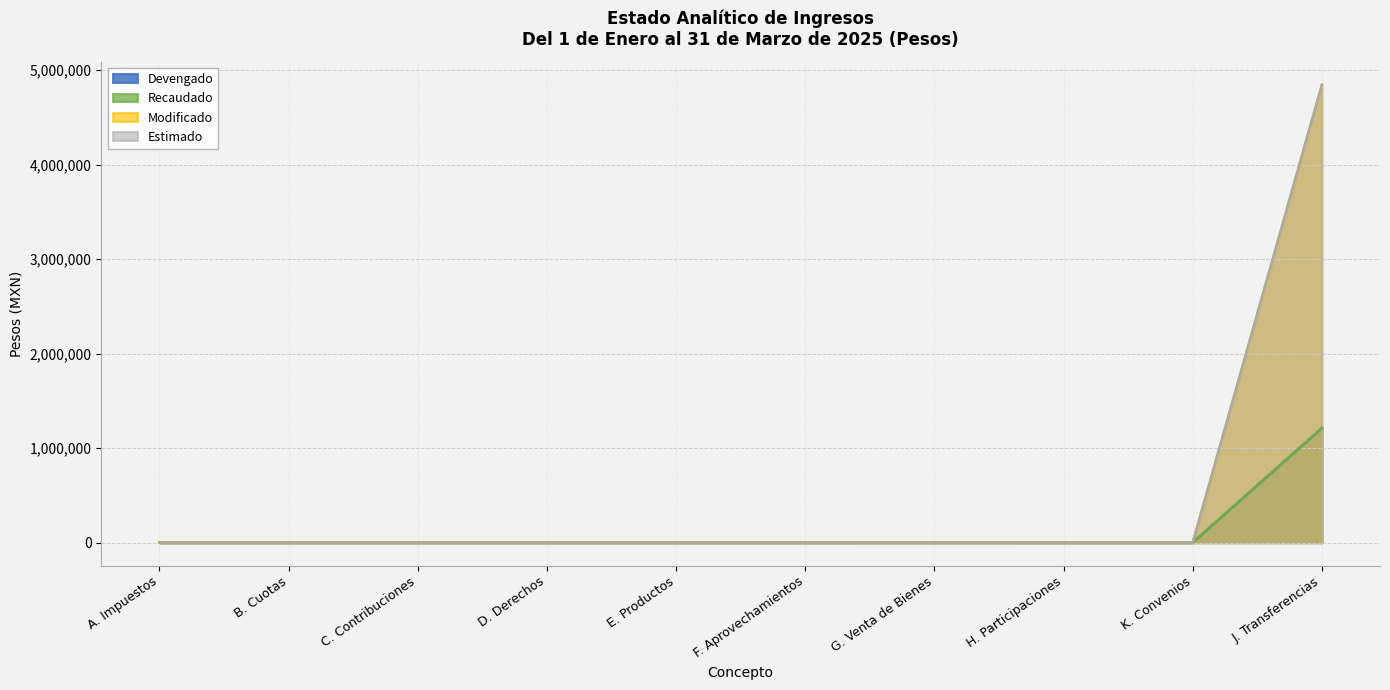

Which label corresponds to the smallest value in the chart?

A. Impuestos